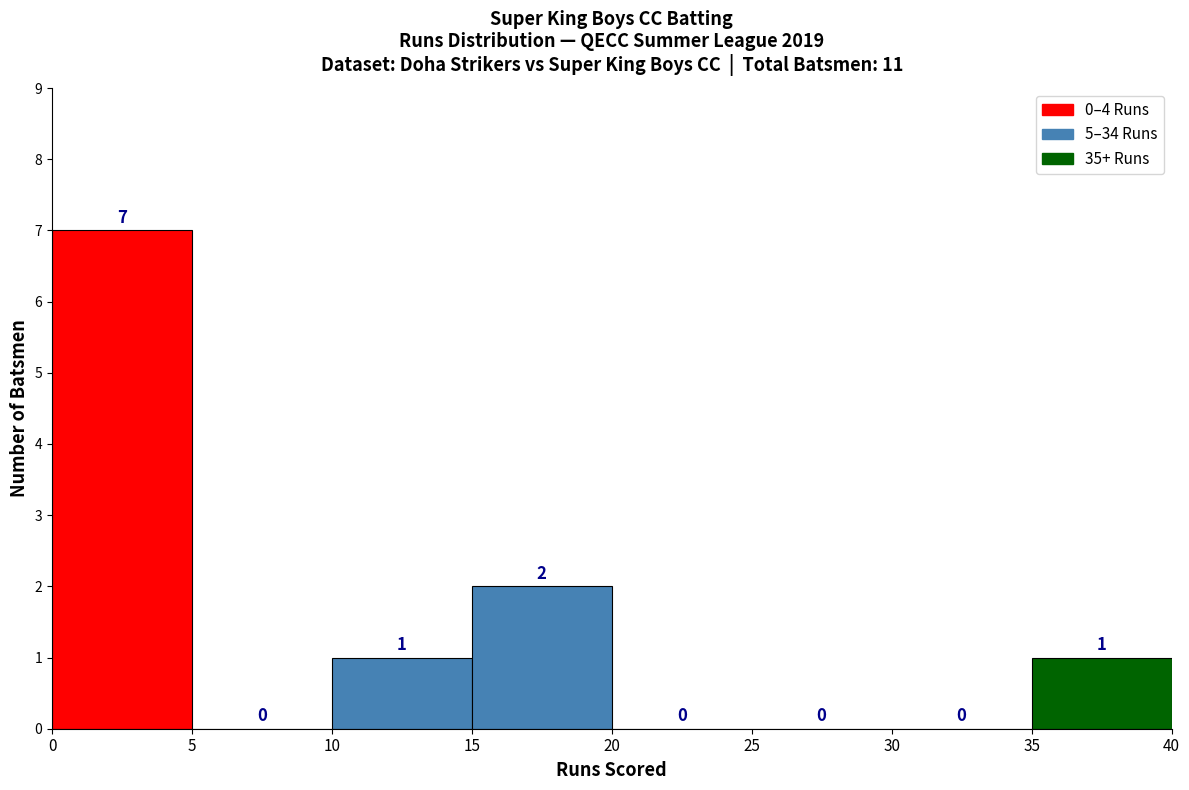

Over which range of the x-axis is the bar tallest?

0 to 5